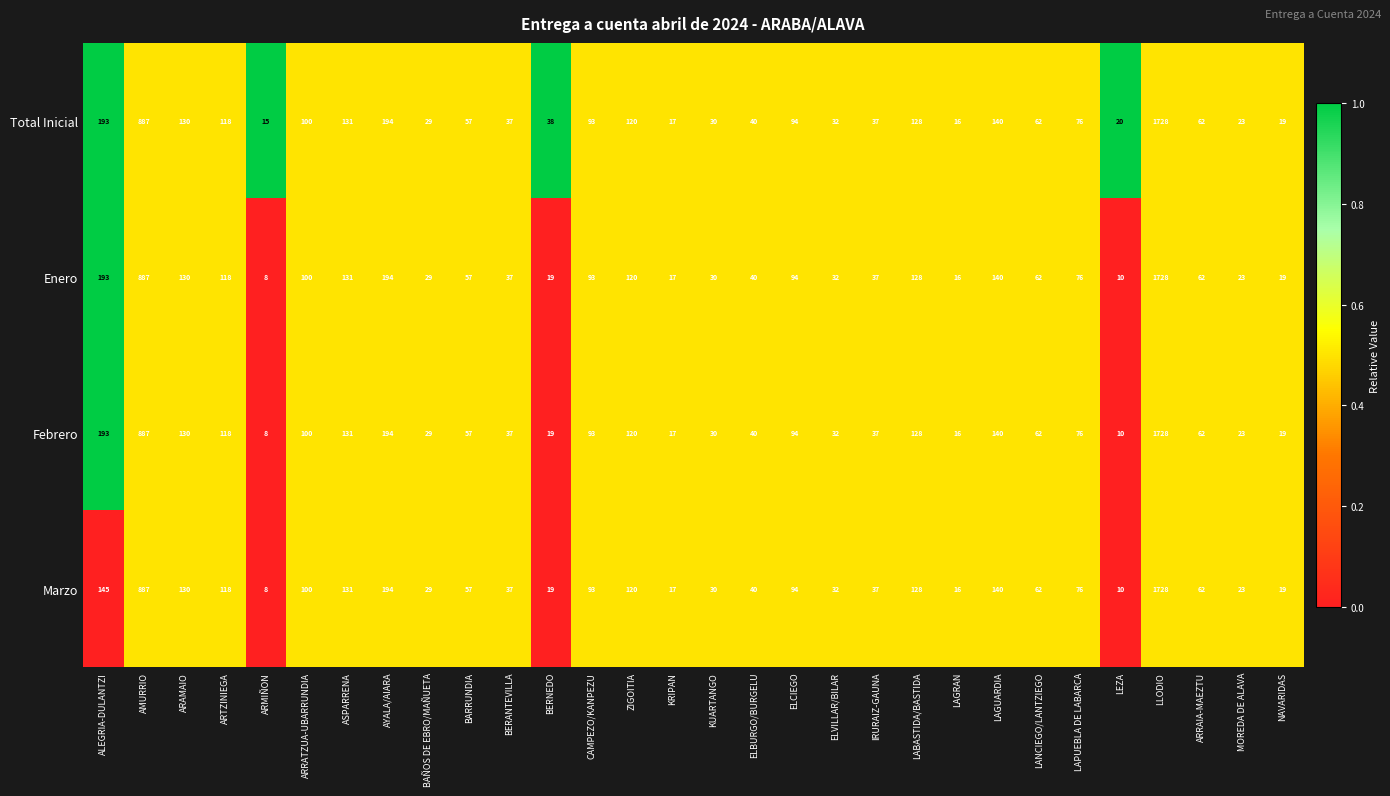

What is the difference between the maximum and second lowest values in the Febrero series?

1718